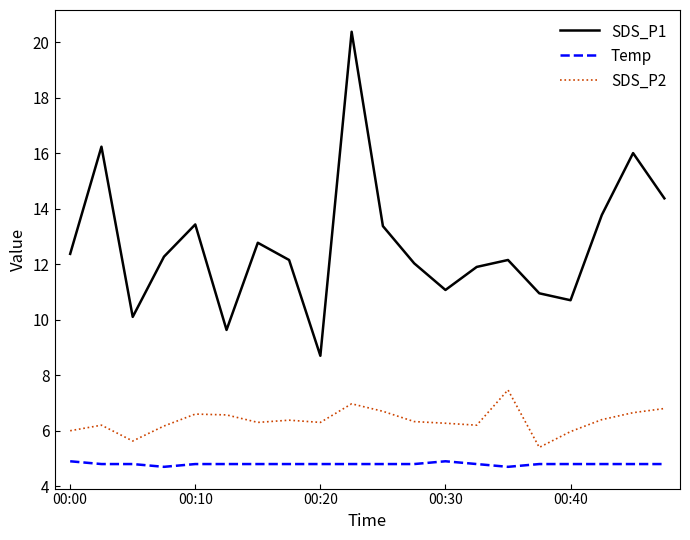

How many lines are shown in the chart?

3